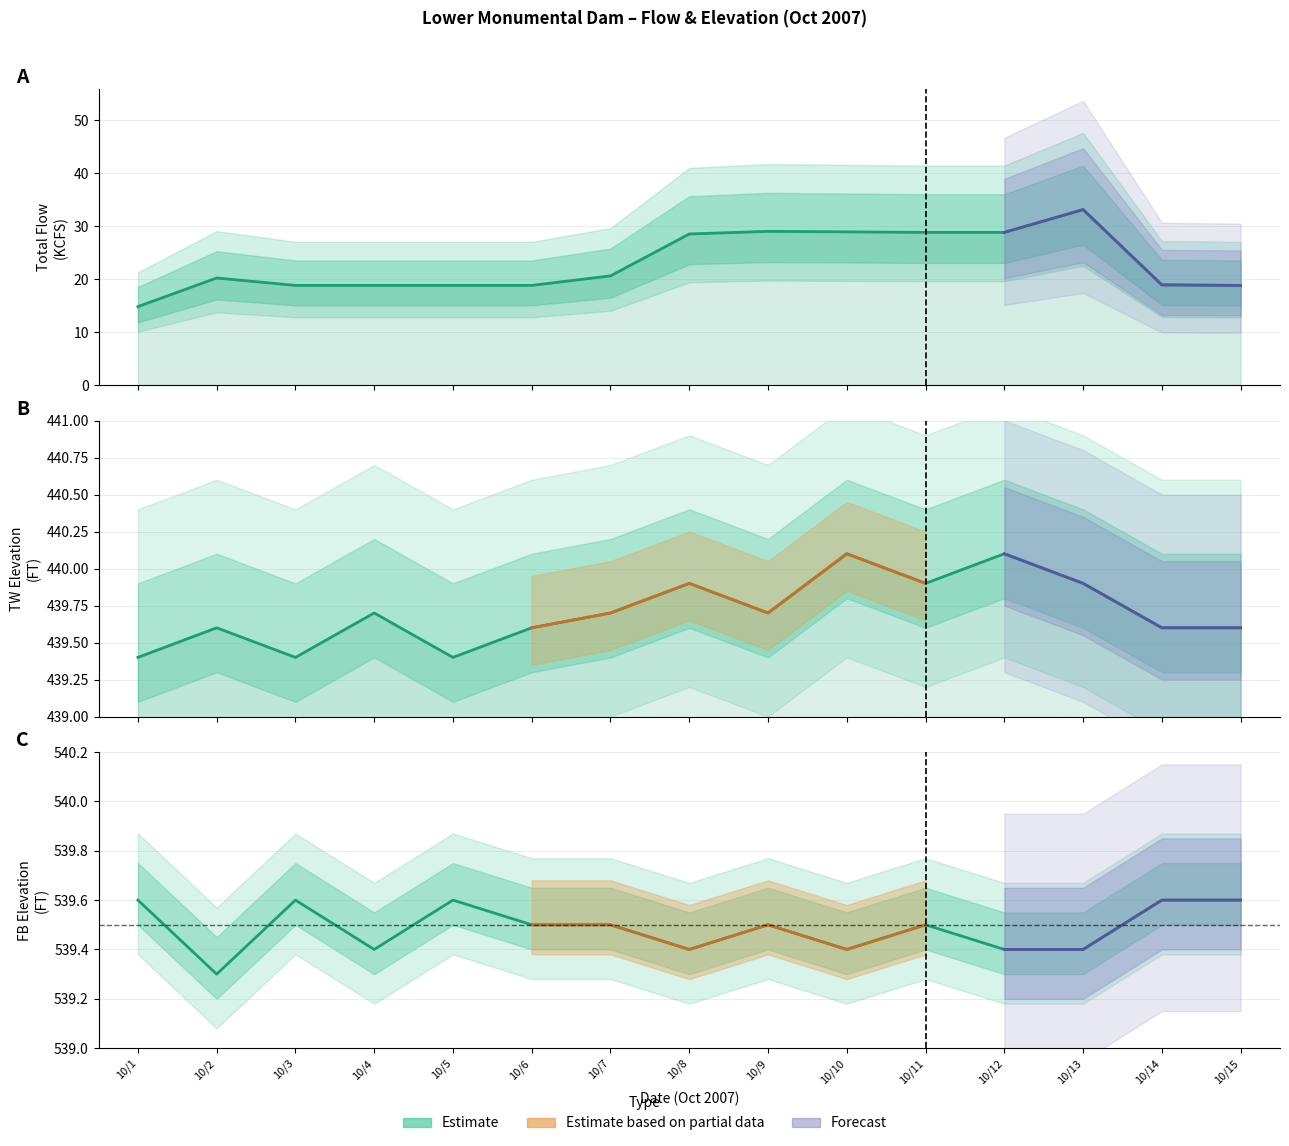

At which label is TW ELEV (FT) closest to 439?

10/1